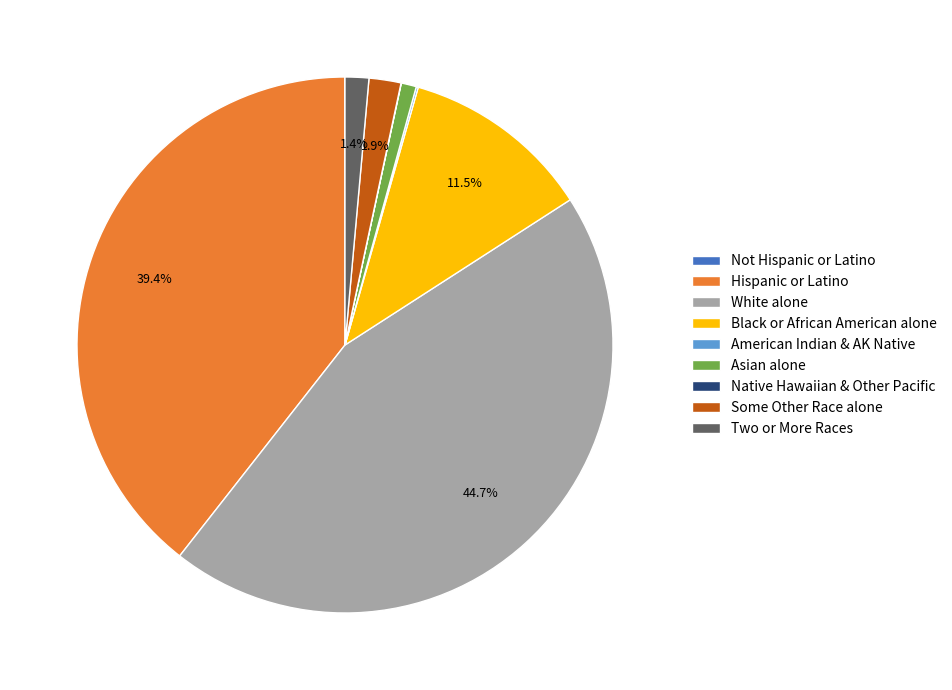

Does any single category account for the majority?

No